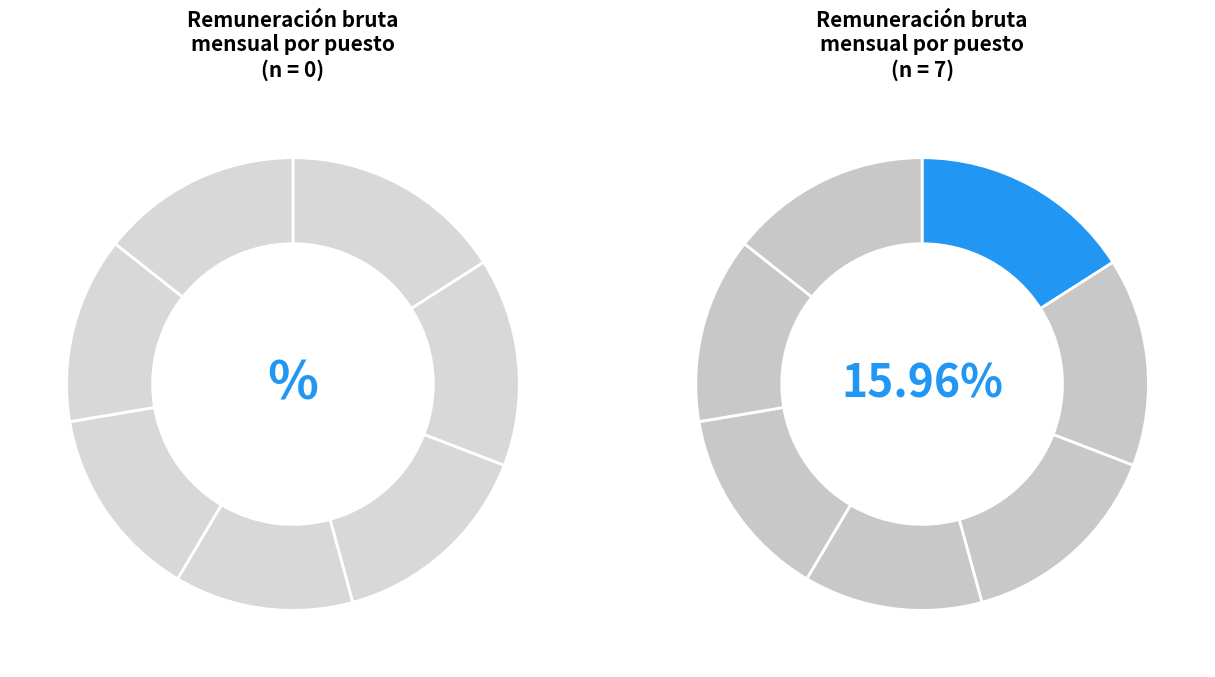

What percentage is the Coordinacion de transparencia slice, to the nearest percent?

13%